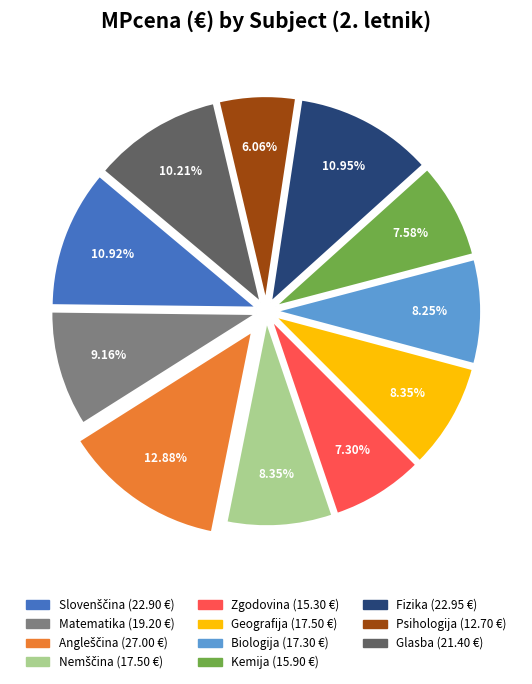

What is the smallest slice in the pie chart?

Psihologija